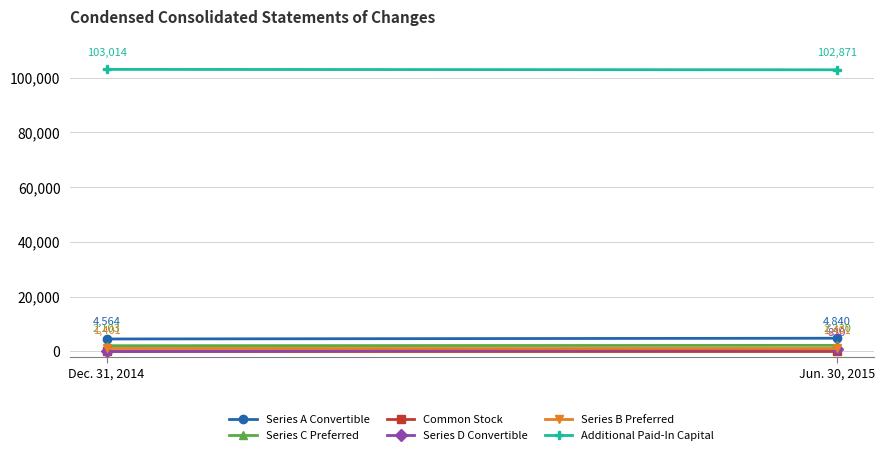

Which category has the highest value across all series?

Dec. 31, 2014